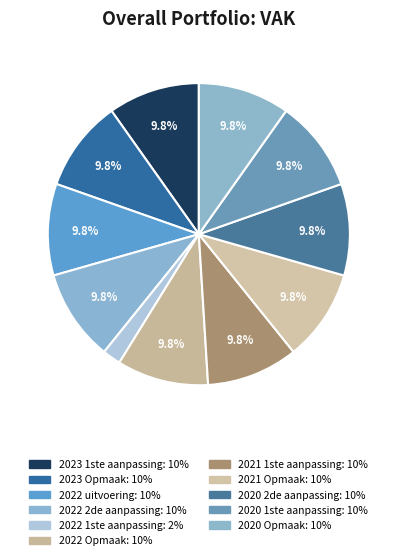

To the nearest percent, what portion does 2023 Opmaak represent?

10%